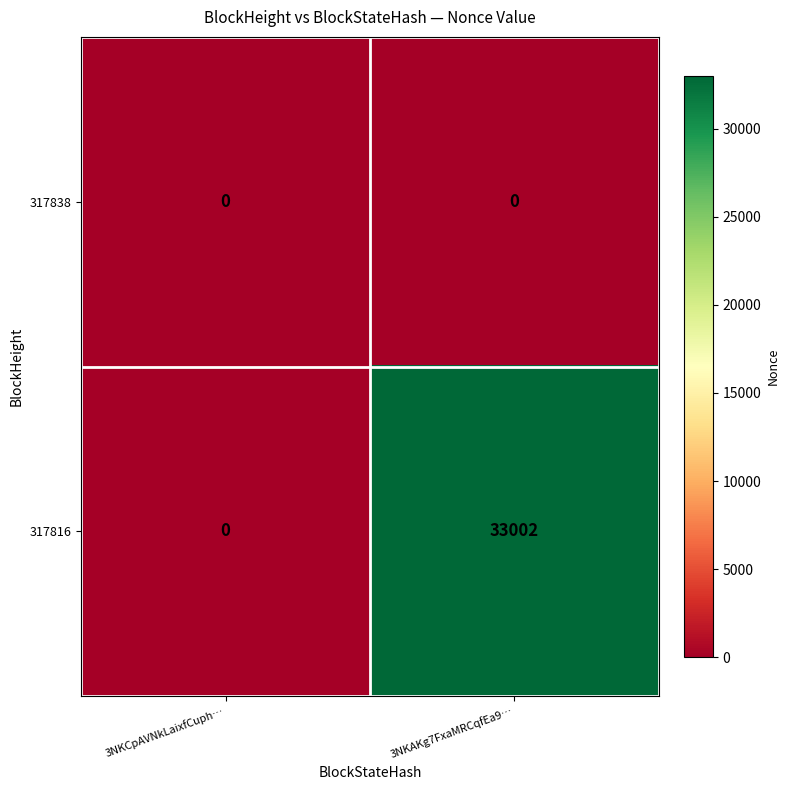

At which category is the sum across all series the highest?

3NKAKg7FxaMRCqfEa9…